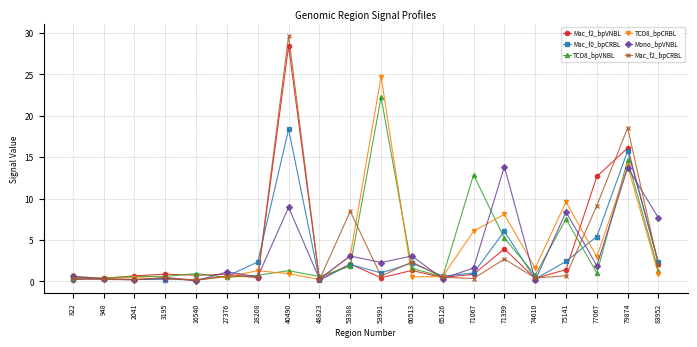

Which series has the widest spread of values?

Mac_f2_bpCRBL